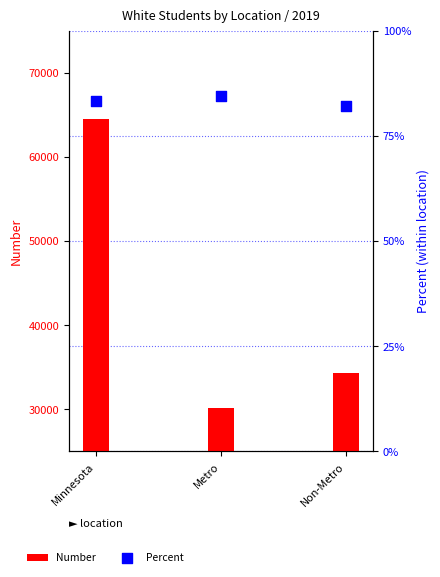

What are all the series names shown in the legend?

Number, Percent